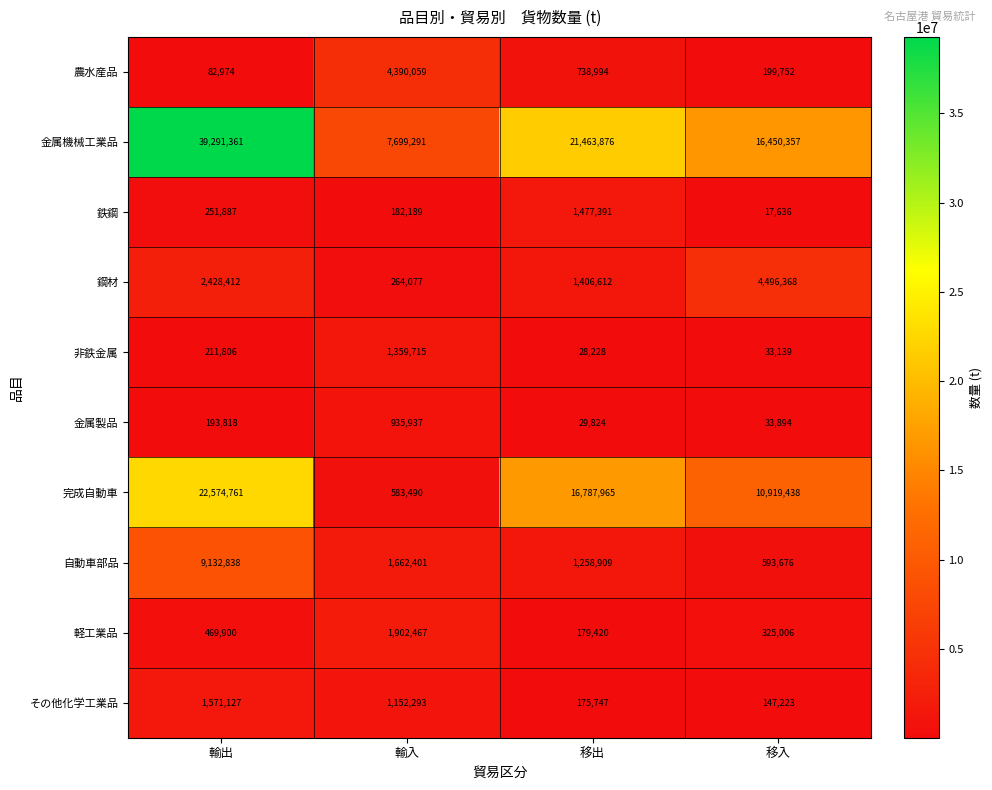

Is it true that 鋼材 equals 6267751 at 移入?

False